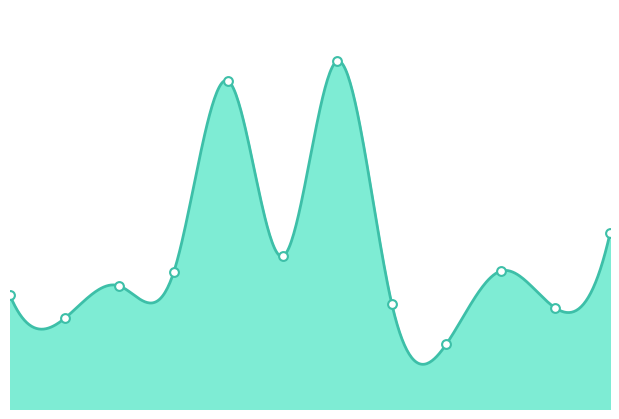

Which series has the widest spread of Y values?

Debra R. Tucker